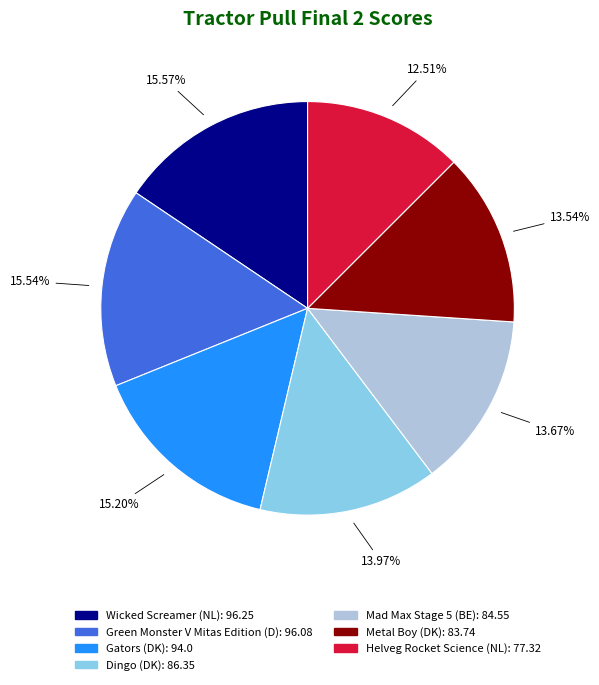

Is there any slice that represents more than half of the pie?

No